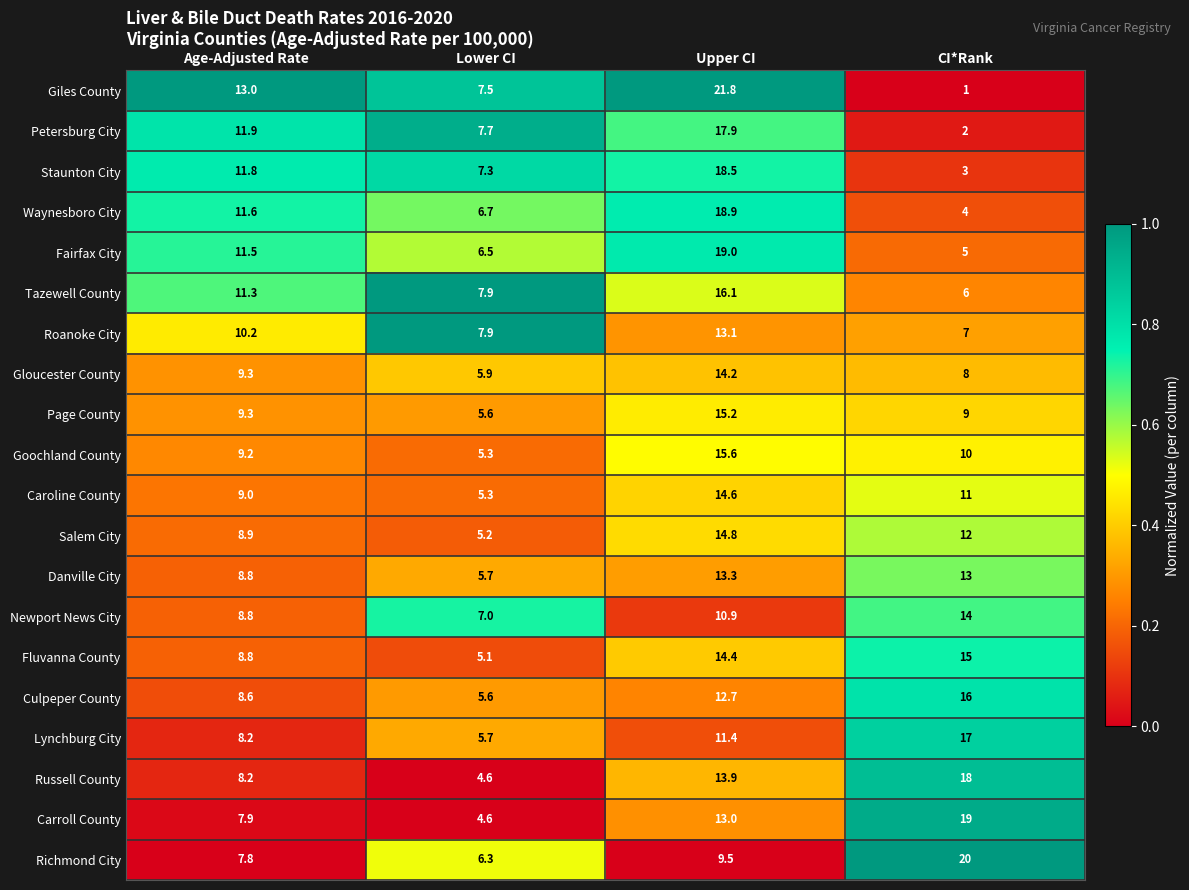

What is the average value of the Culpeper County series?

10.7